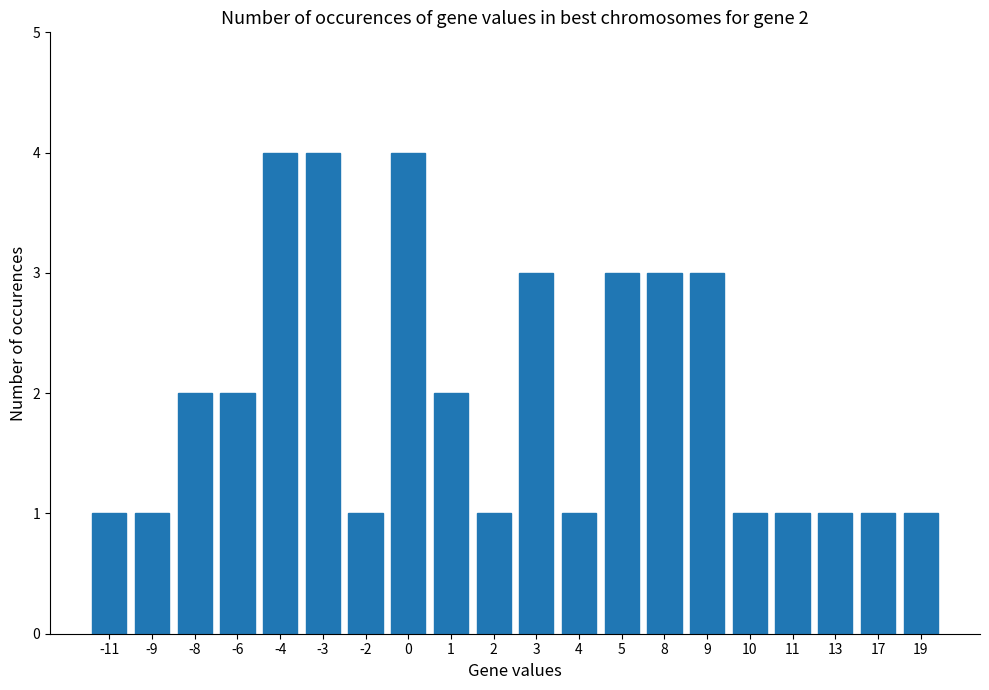

The chart shows a value of 1 at 13. True or false?

True